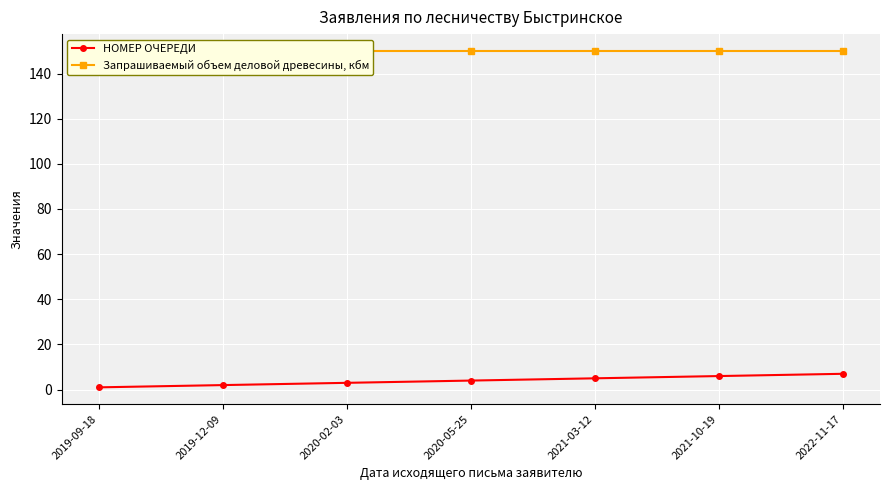

Reading left to right, extract all data points from this chart.

НОМЕР ОЧЕРЕДИ: 1	2	3	4	5	6	7
Запрашиваемый объем деловой древесины, кбм: 150	150	150	150	150	150	150